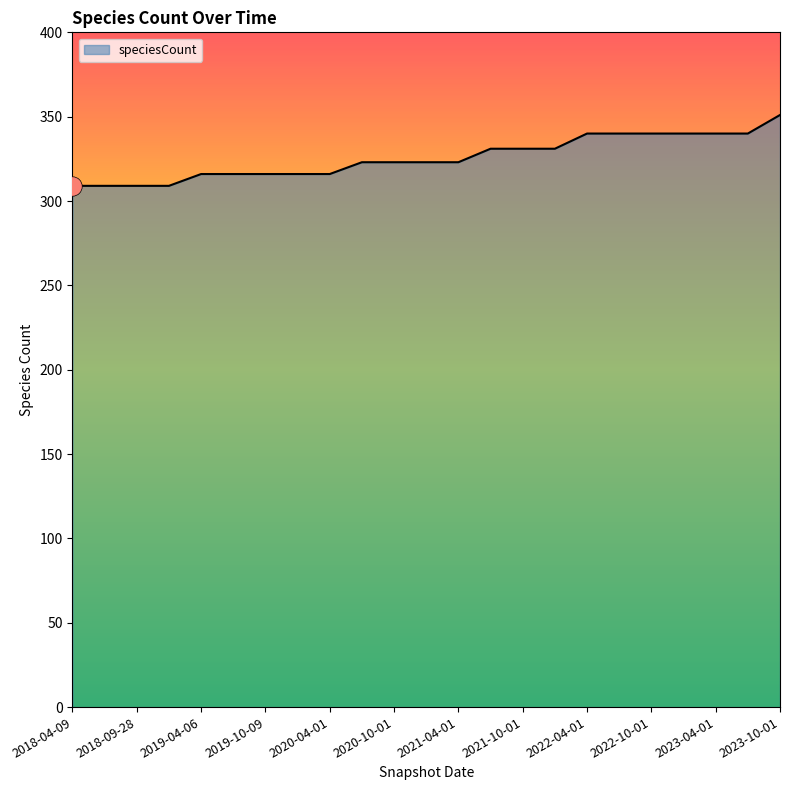

How many values are between 316 and 340?

18